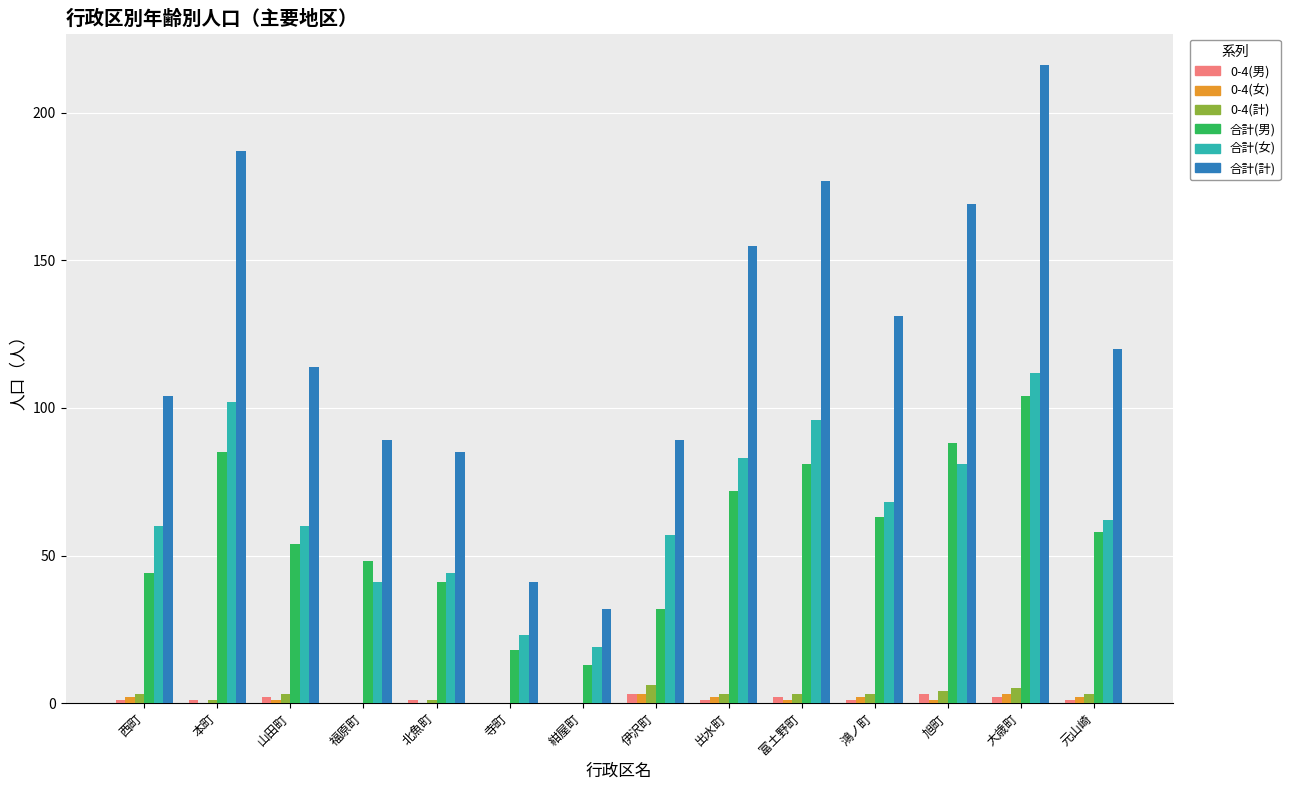

What are all the series names shown in the legend?

0-4(男), 0-4(女), 0-4(計), 合計(男), 合計(女), 合計(計)